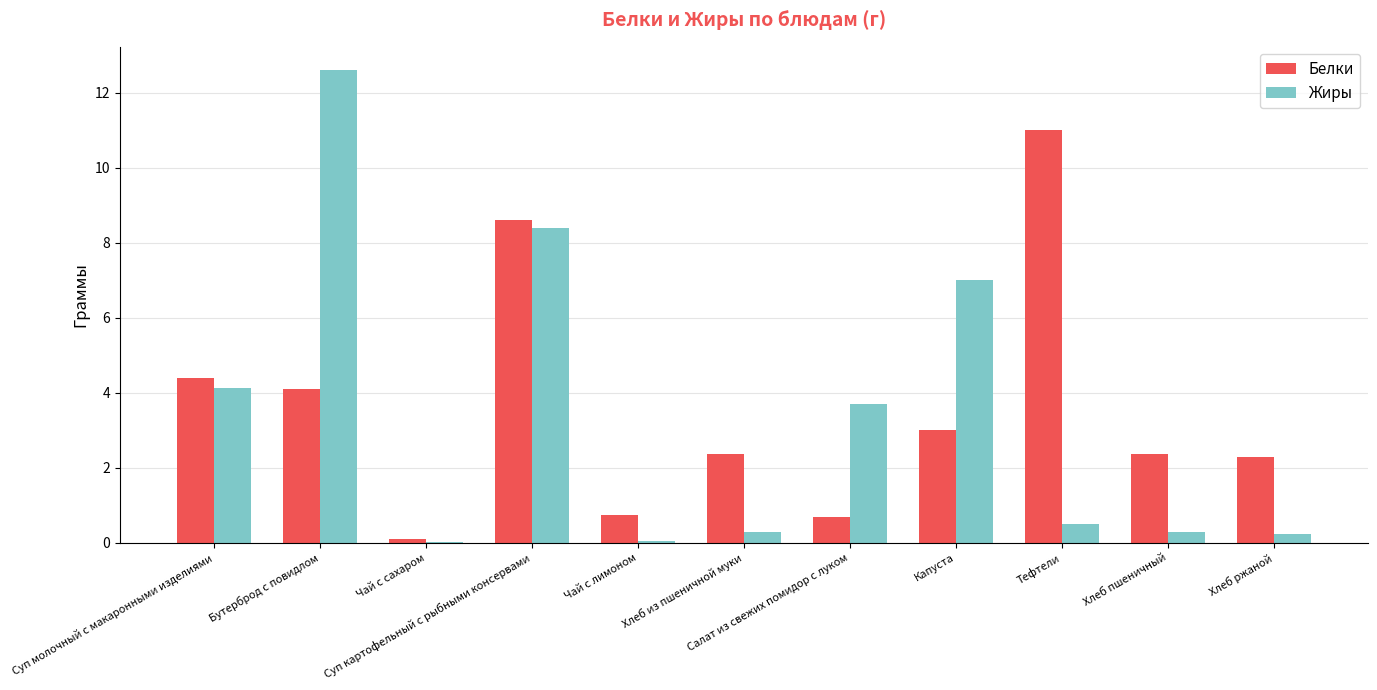

What is the sum of all Белки values?

39.7